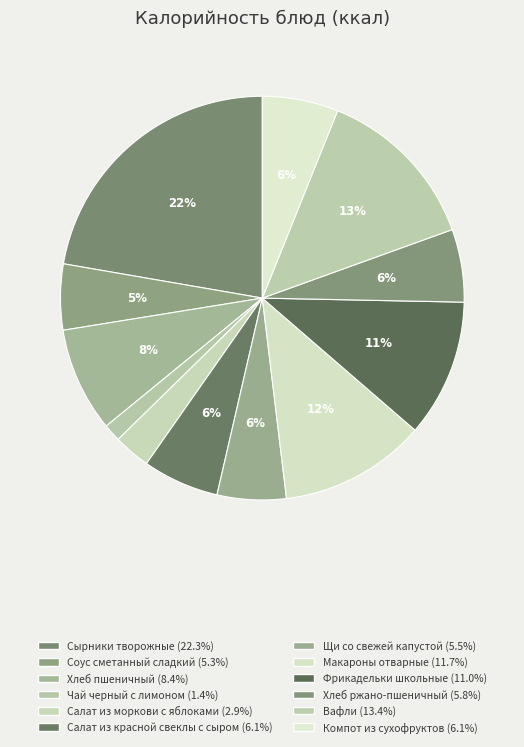

What percentage do Вафли and Щи со свежей капустой together represent?

18.9%